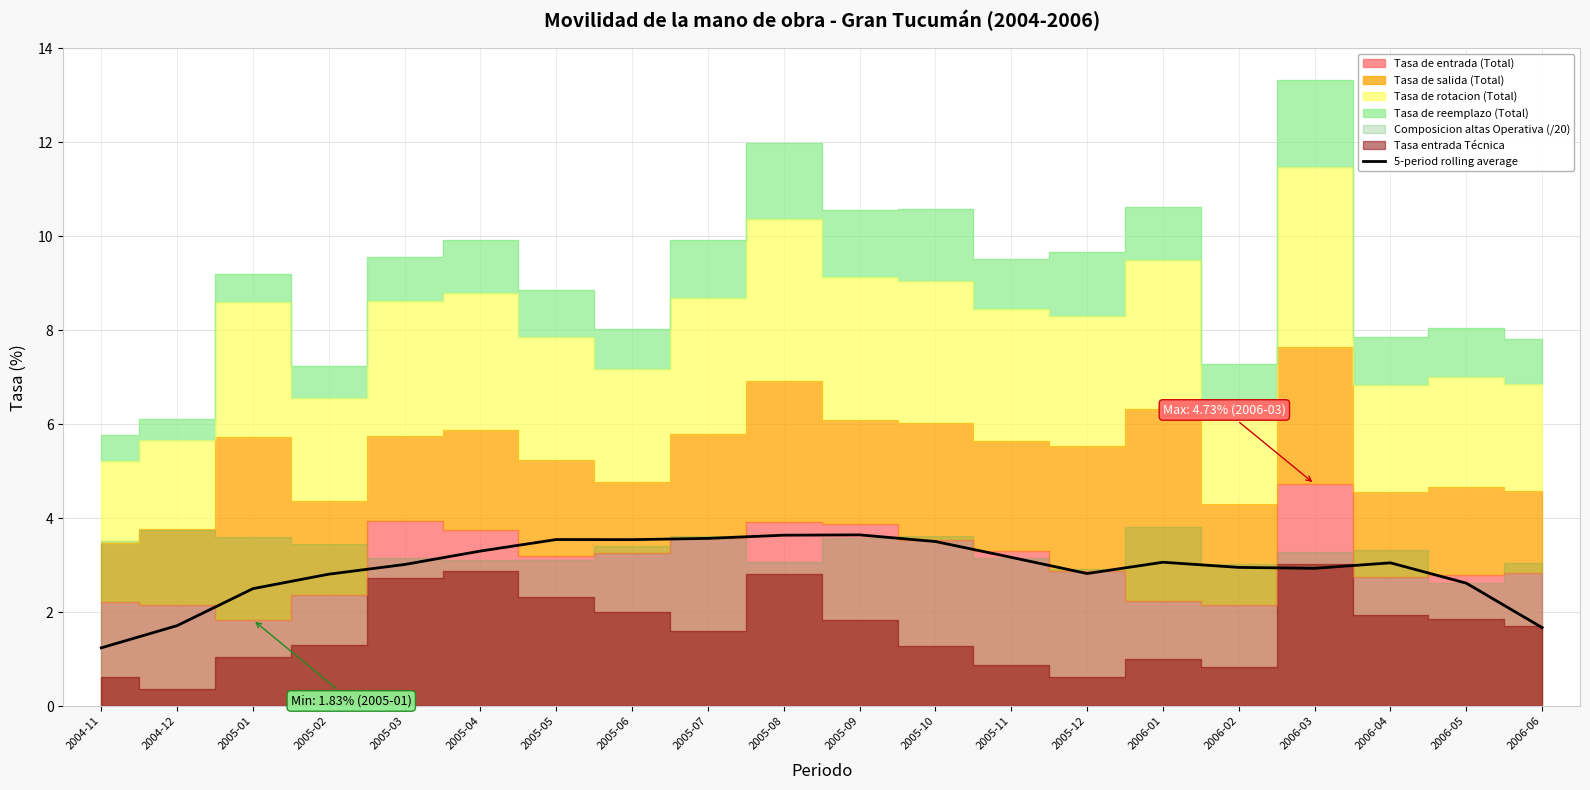

Where does the data first go above 3?

2005-03